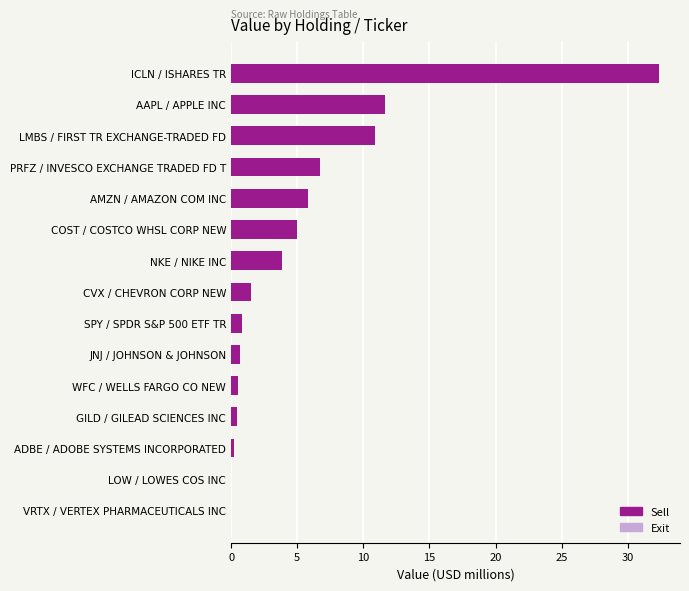

Does the chart contain stacked bars?

No